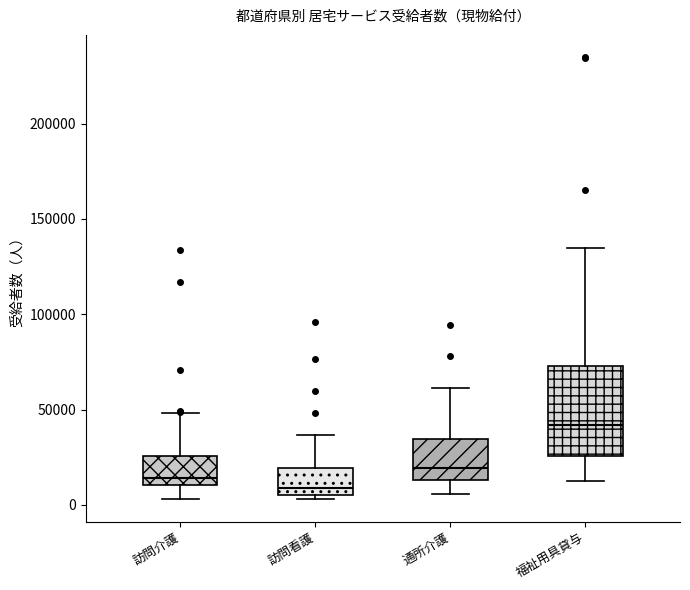

Where does the upper whisker of the box for 通所介護 end on the y-axis? The values are not printed on the chart, so give them approximately, as read against the axis.

60000